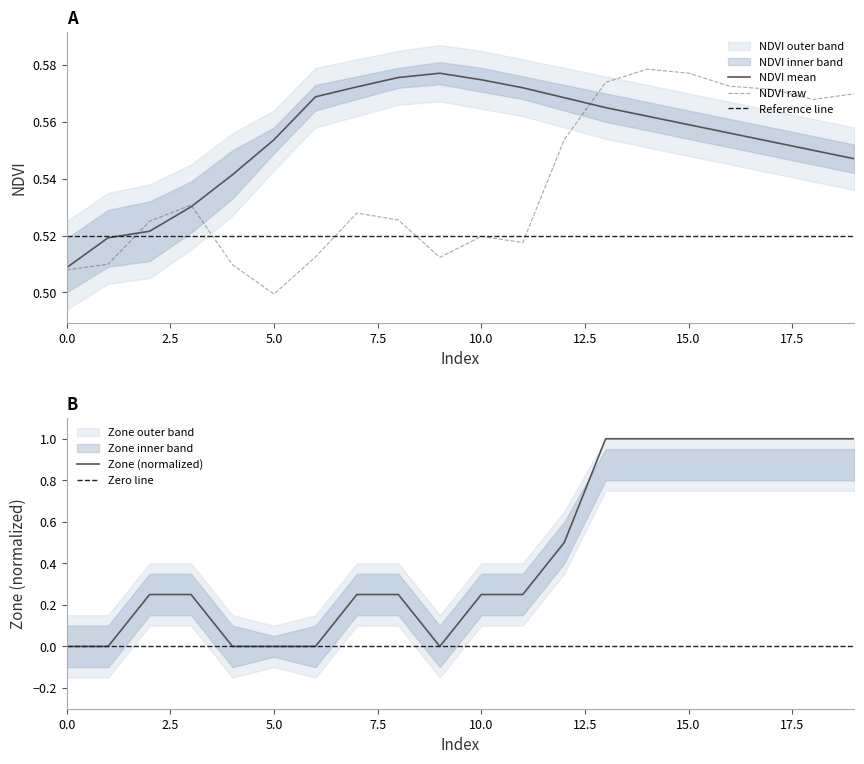

List the labels in order of NDVI value, smallest first.

5, 0, 4, 1, 9, 6, 11, 10, 2, 8, 7, 3, 12, 18, 19, 17, 16, 13, 15, 14